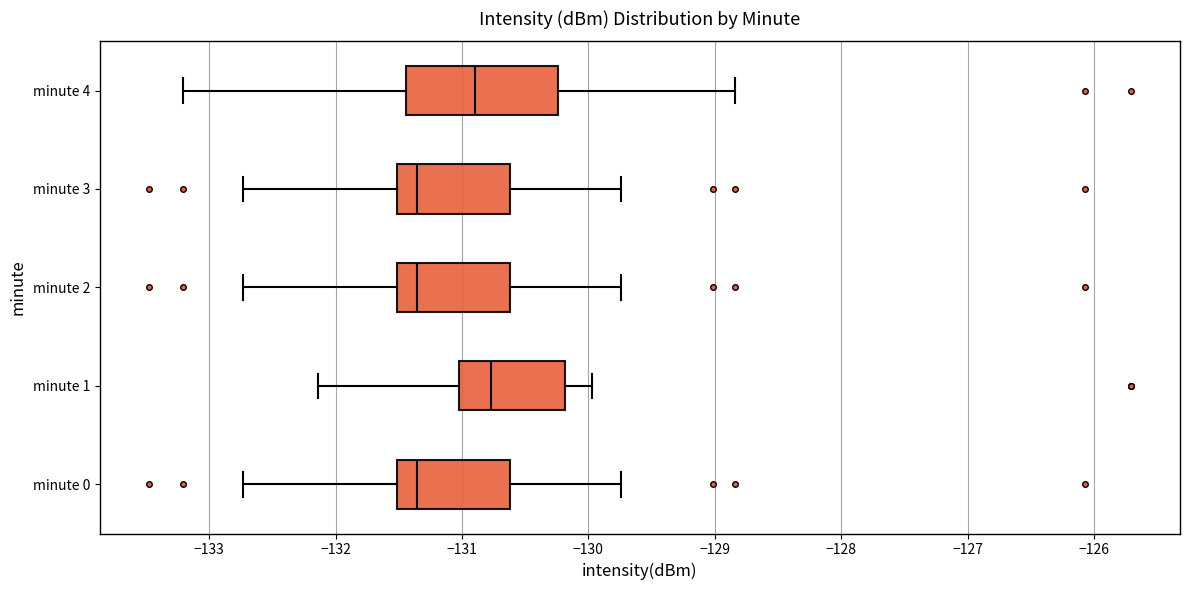

Reading bottom to top, read every box against the x-axis: the position of its median line, the range the box covers, and the ends of its whiskers. The values are not printed on the chart, so give them approximately, as read against the axis.

minute 0: median -131.4, box -131.5 to -130.6, whiskers -132.7 to -129.7
minute 1: median -130.8, box -131.0 to -130.2, whiskers -132.1 to -130.0
minute 2: median -131.4, box -131.5 to -130.6, whiskers -132.7 to -129.7
minute 3: median -131.4, box -131.5 to -130.6, whiskers -132.7 to -129.7
minute 4: median -130.9, box -131.4 to -130.2, whiskers -133.2 to -128.8